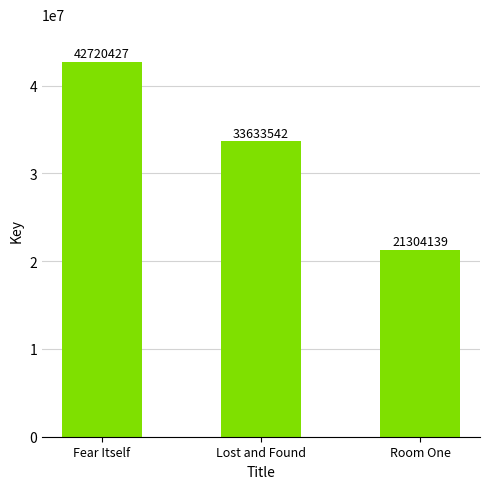

Are the bars grouped side by side (vs. stacked)?

No